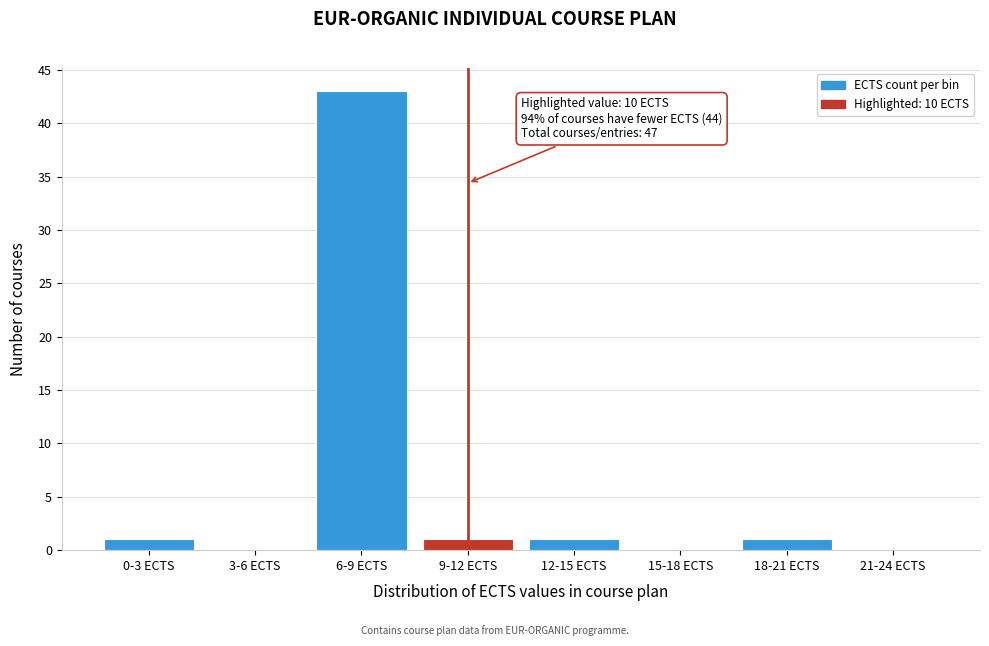

Reading right to left, transcribe all the data shown in this chart.

21-24 ECTS=0	18-21 ECTS=1	15-18 ECTS=0	12-15 ECTS=1	9-12 ECTS=1	6-9 ECTS=43	3-6 ECTS=0	0-3 ECTS=1